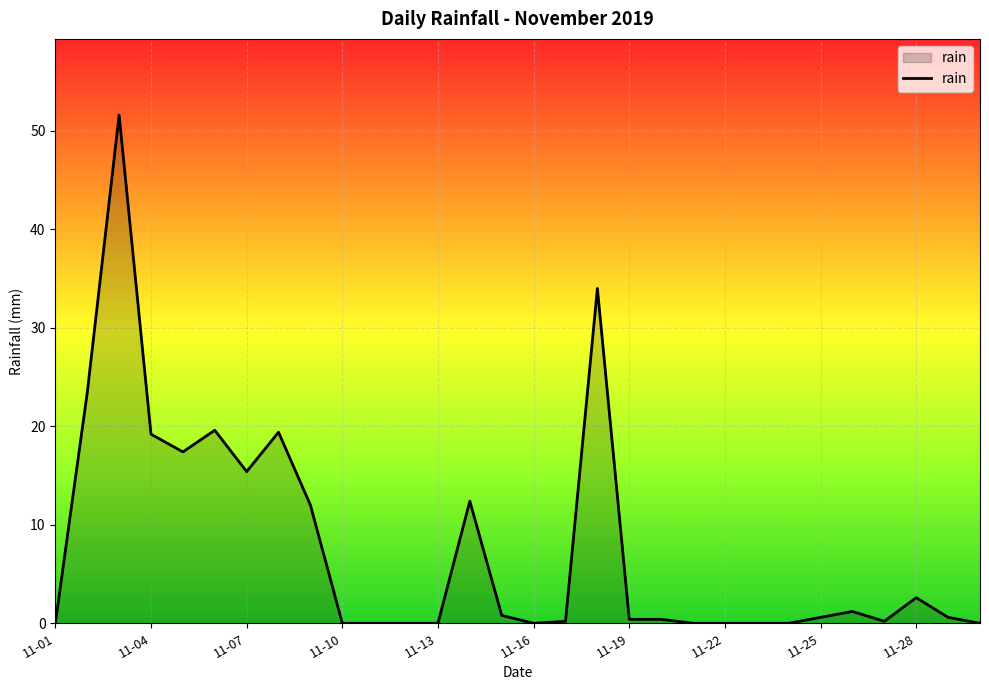

What is the maximum value shown in the chart?

51.6